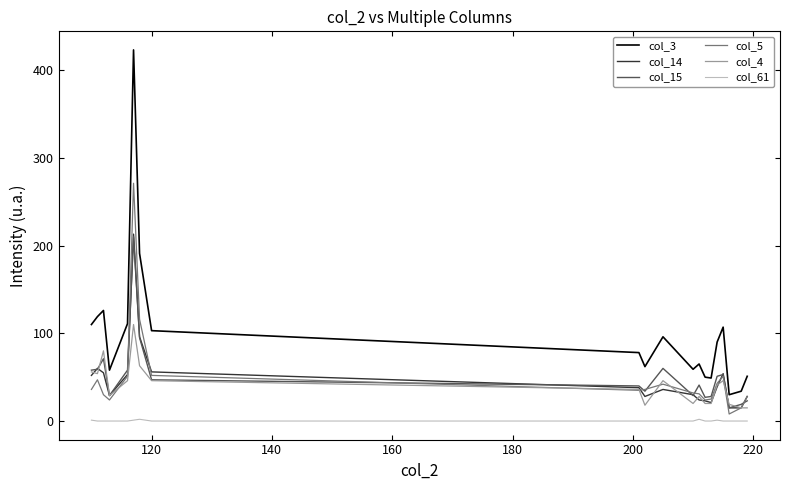

True or false: col_4 and col_61 intersect in this chart.

False